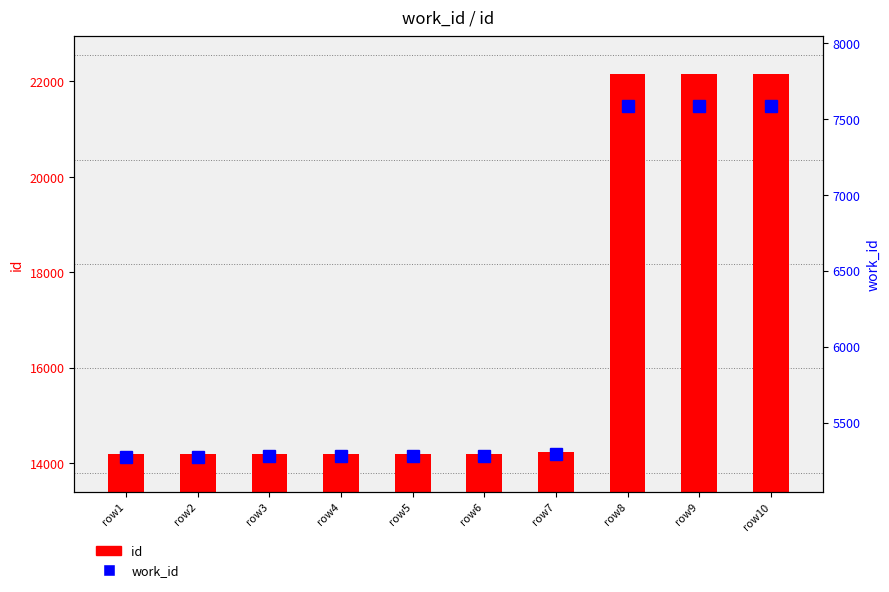

What are all the series names shown in the legend?

id, work_id